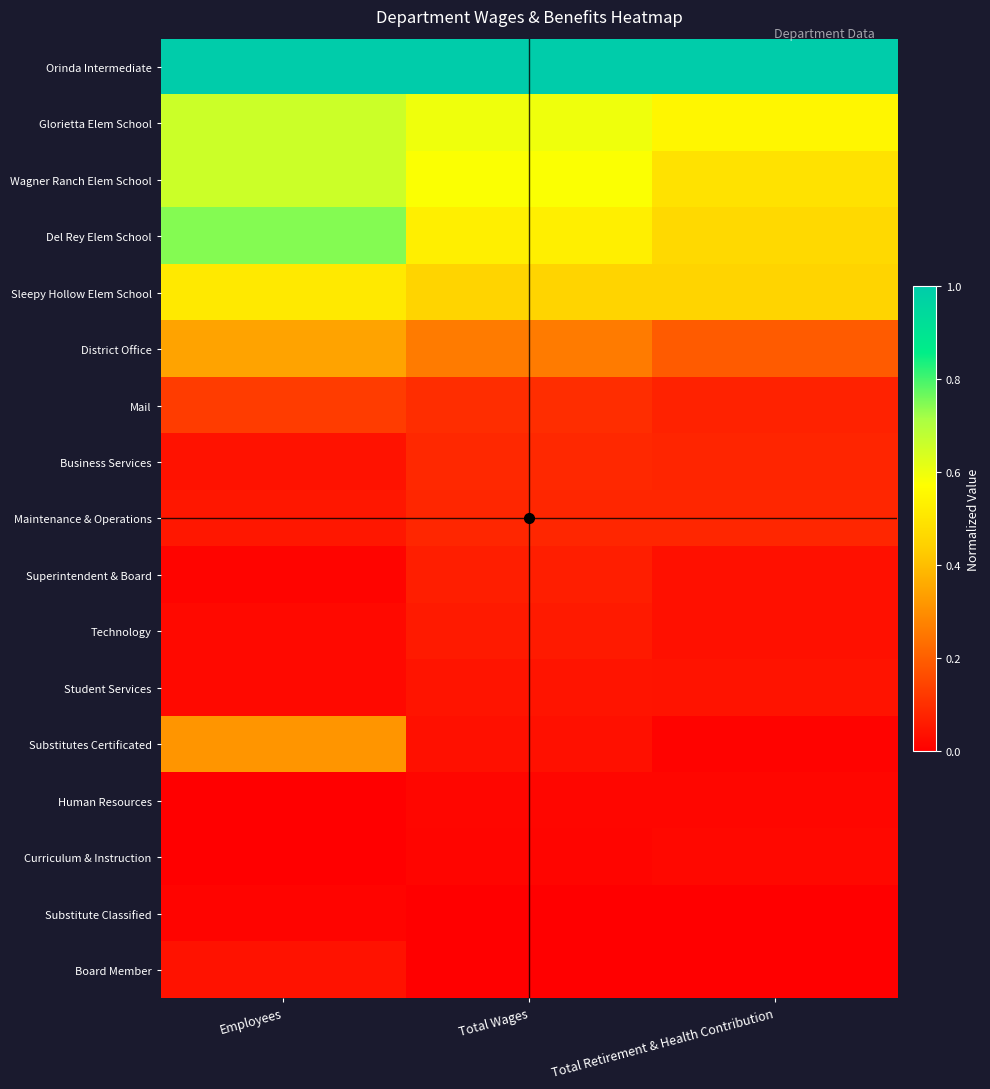

Reading left to right, extract all data points from this chart.

Orinda Intermediate: Employees=1.0	Total Wages=1.0	Total Retirement & Health Contribution=1.0
Glorietta Elem School: Employees=0.7	Total Wages=0.6	Total Retirement & Health Contribution=0.5
Wagner Ranch Elem School: Employees=0.7	Total Wages=0.6	Total Retirement & Health Contribution=0.5
Del Rey Elem School: Employees=0.7	Total Wages=0.5	Total Retirement & Health Contribution=0.5
Sleepy Hollow Elem School: Employees=0.5	Total Wages=0.5	Total Retirement & Health Contribution=0.5
District Office: Employees=0.3	Total Wages=0.3	Total Retirement & Health Contribution=0.2
Mail: Employees=0.1	Total Wages=0.1	Total Retirement & Health Contribution=0.1
Business Services: Employees=0.0	Total Wages=0.1	Total Retirement & Health Contribution=0.1
Maintenance & Operations: Employees=0.0	Total Wages=0.1	Total Retirement & Health Contribution=0.1
Superintendent & Board: Employees=0.0	Total Wages=0.1	Total Retirement & Health Contribution=0.0
Technology: Employees=0.0	Total Wages=0.1	Total Retirement & Health Contribution=0.0
Student Services: Employees=0.0	Total Wages=0.0	Total Retirement & Health Contribution=0.0
Substitutes Certificated: Employees=0.3	Total Wages=0.0	Total Retirement & Health Contribution=0.0
Human Resources: Employees=0.0	Total Wages=0.0	Total Retirement & Health Contribution=0.0
Curriculum & Instruction: Employees=0.0	Total Wages=0.0	Total Retirement & Health Contribution=0.0
Substitute Classified: Employees=0.0	Total Wages=0.0	Total Retirement & Health Contribution=0.0
Board Member: Employees=0.0	Total Wages=0.0	Total Retirement & Health Contribution=0.0